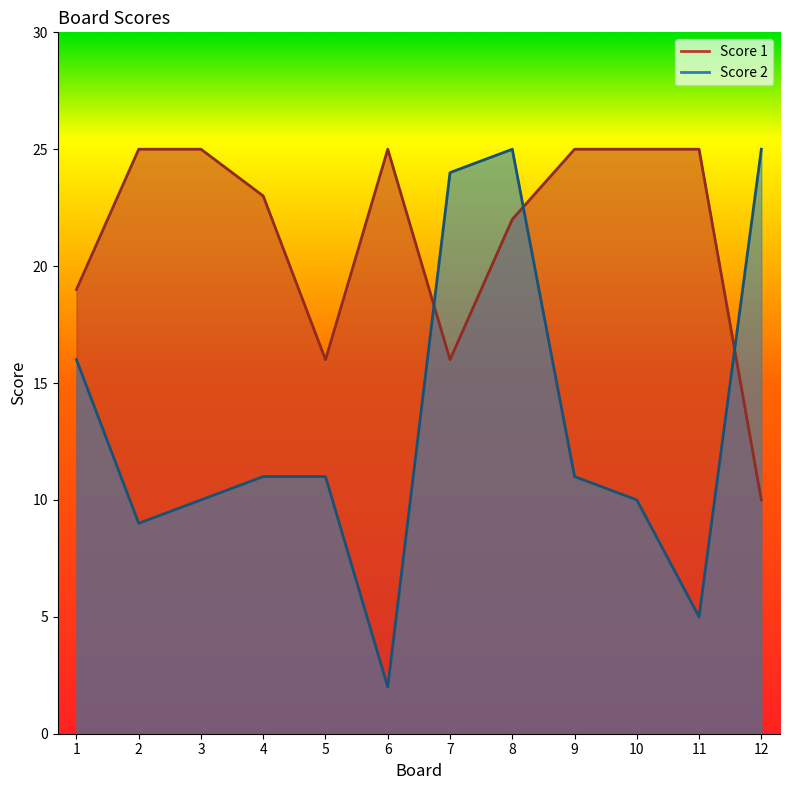

At which label does Score 2 first exceed 11?

1